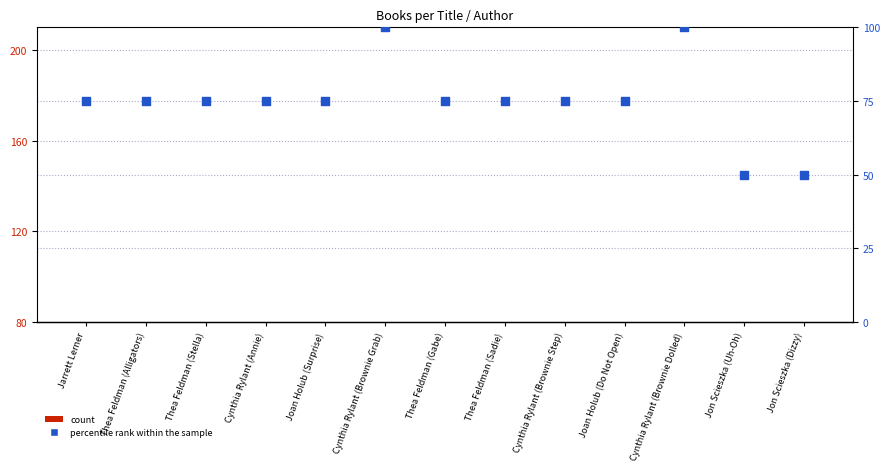

At how many categories does at least one series exceed 7?

13